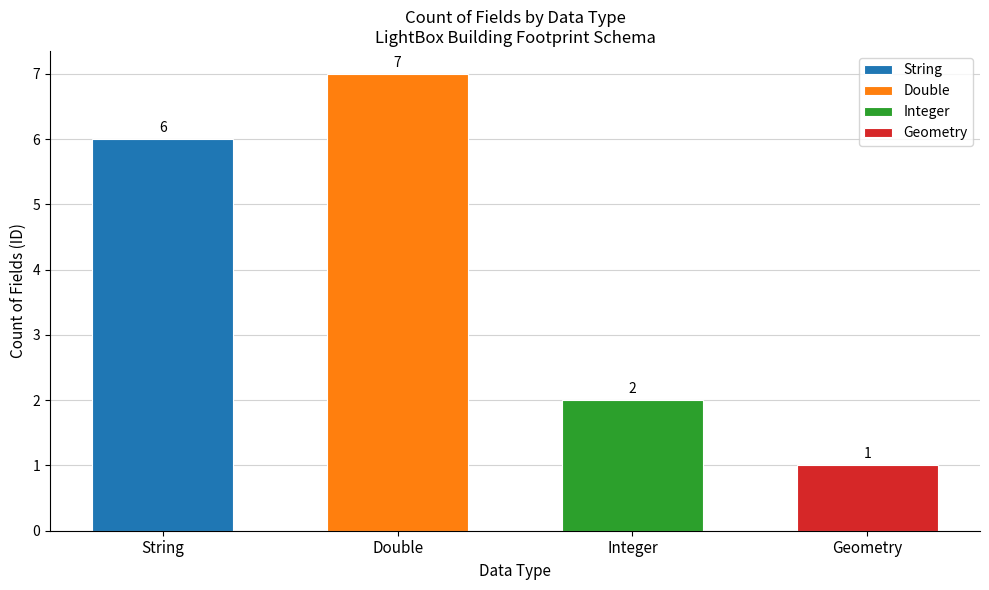

What is the ratio of the value at Double to the value at Integer?

3.5